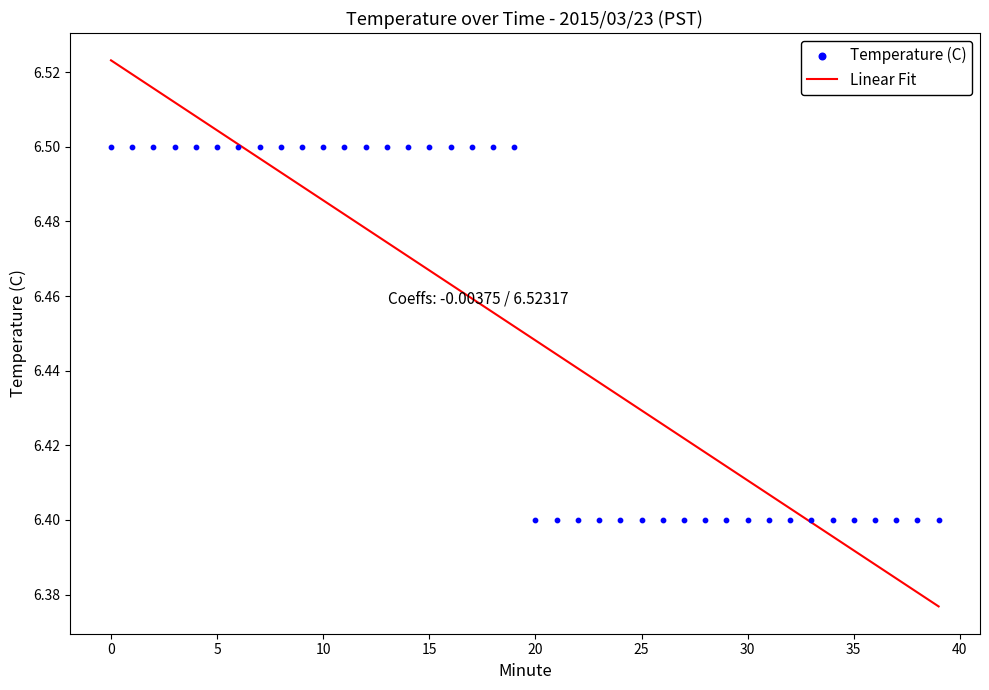

Which series has the largest Y range (max minus min)?

Linear Fit